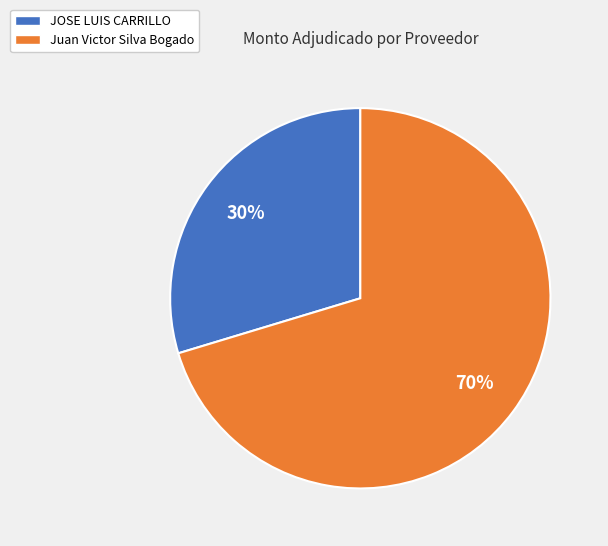

To the nearest percent, what is the average slice percentage?

50%